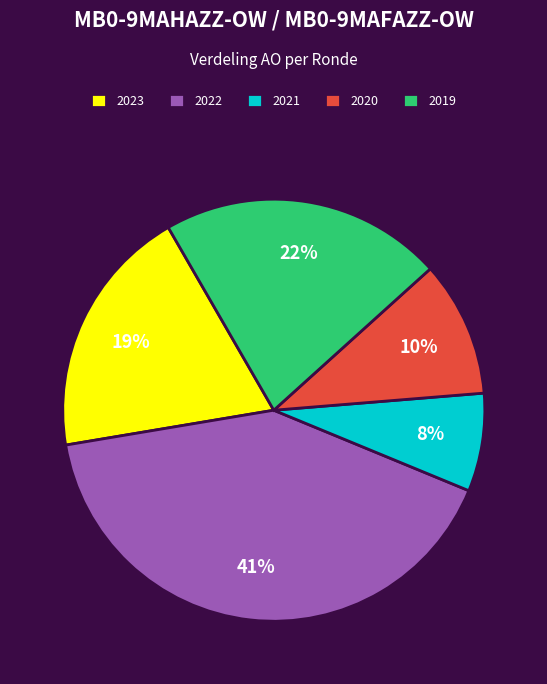

Is the sum of 2019 and 2023 greater than half?

No